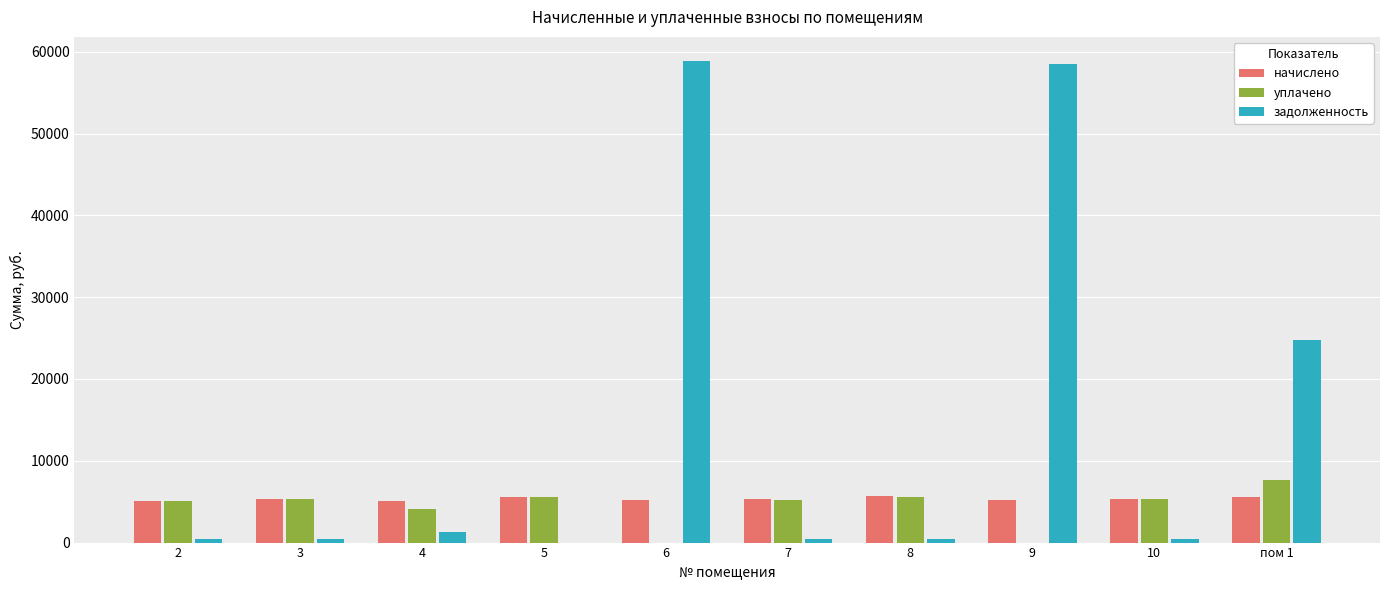

Which series has the largest total across all categories?

задолженность